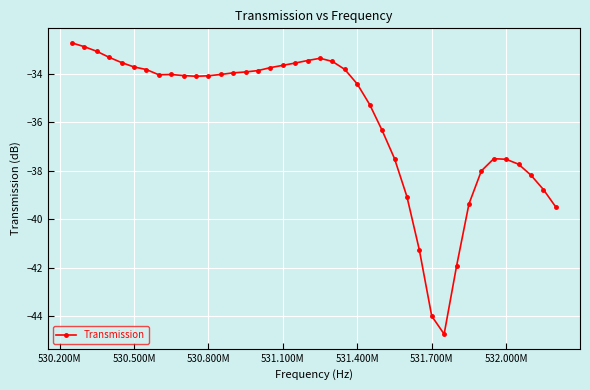

How many categories are shown in the chart?

40